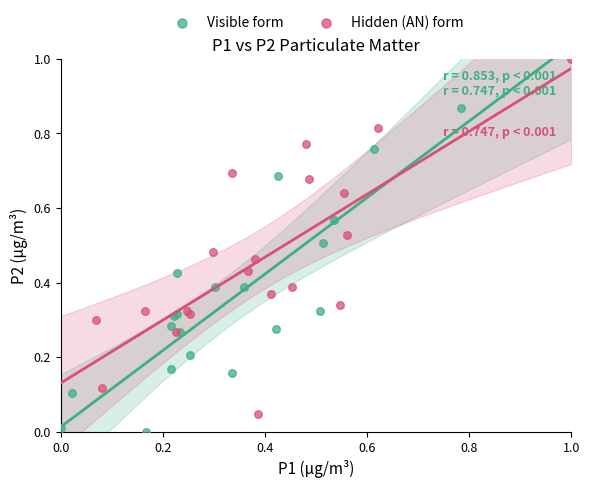

Which series has the widest spread of Y values?

Hidden (AN) form